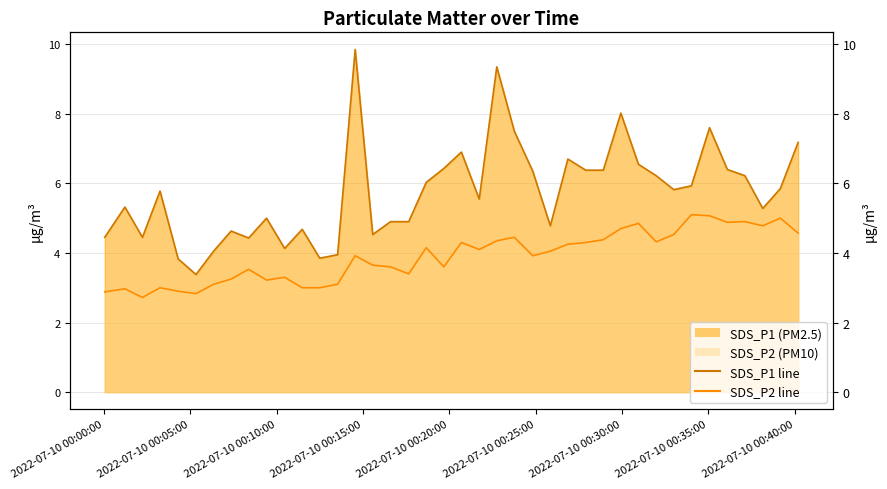

How many distinct data groups are displayed?

2